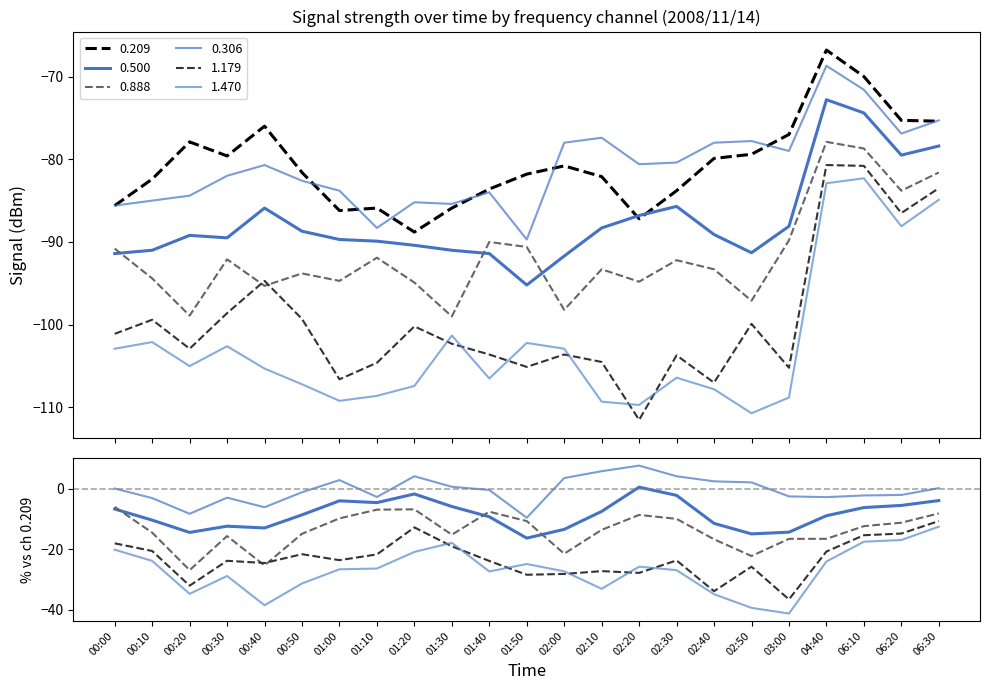

What is the total value across all series at 02:10?

-554.9